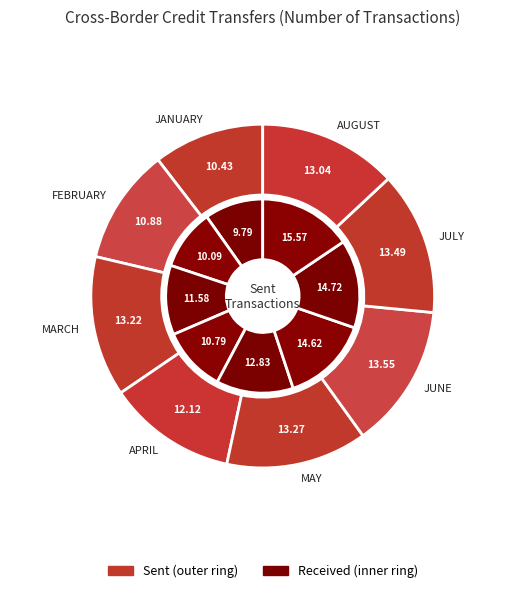

How many segments does this pie chart have?

8